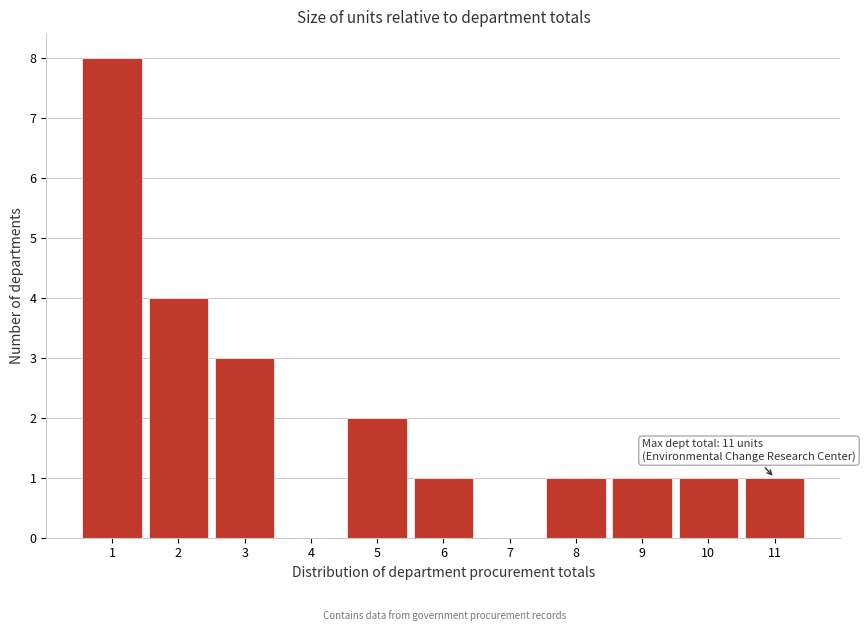

Which range on the x-axis has the tallest bar?

0.5 to 1.5